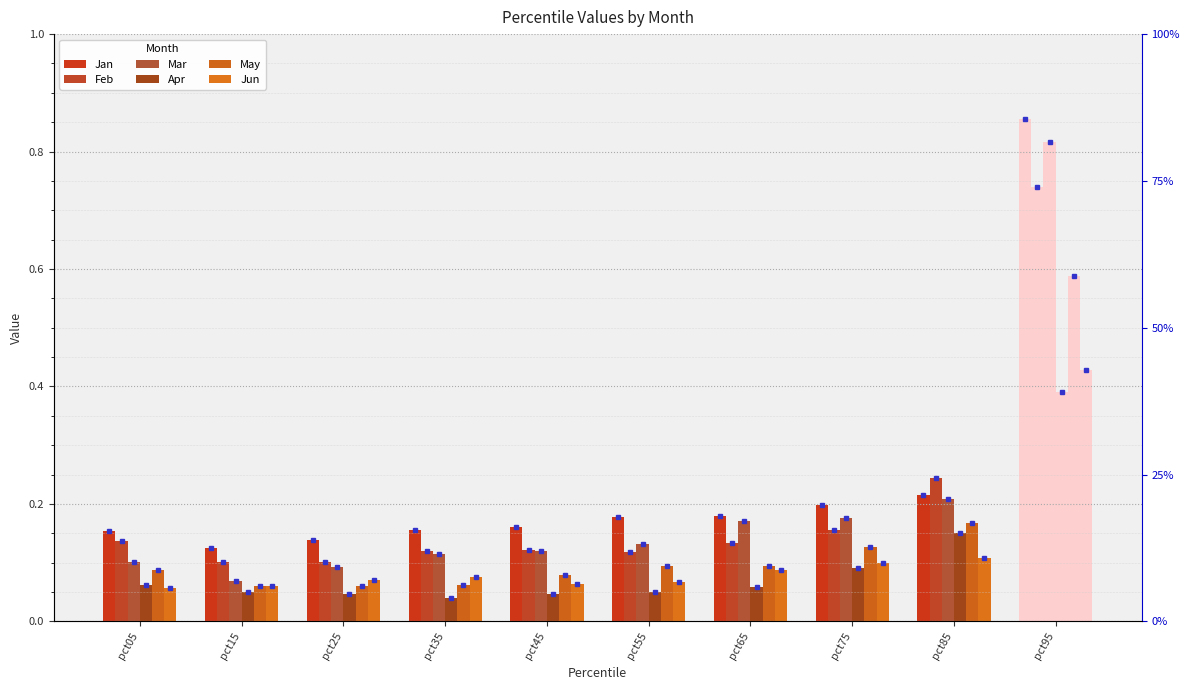

Is the value of Feb at pct25 greater than the value of Apr at pct85?

No